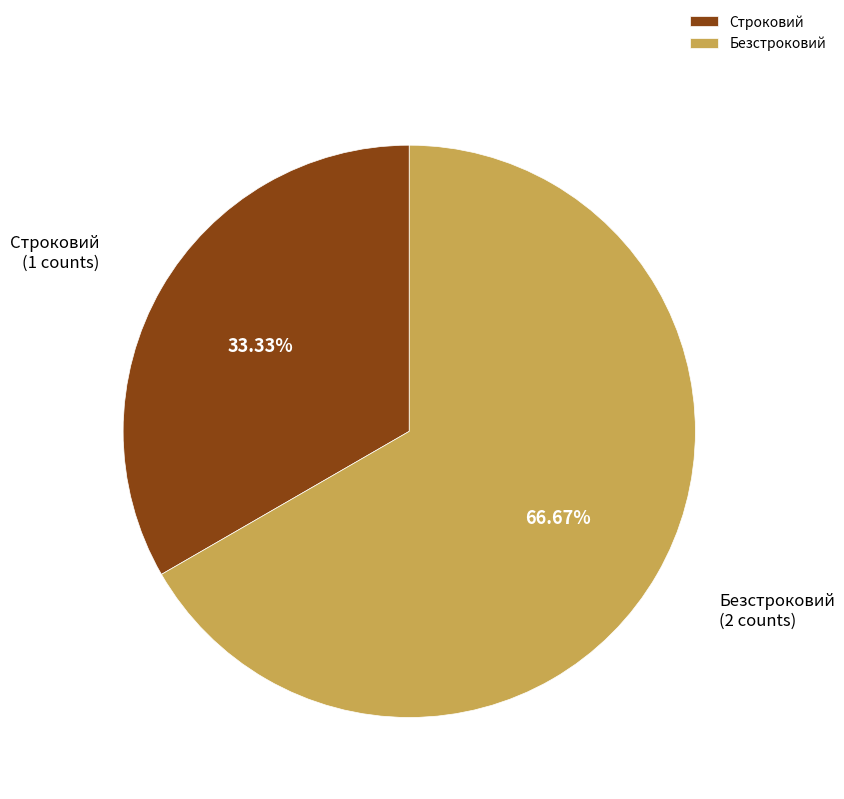

True or false: Безстроковий accounts for 74% of the total.

False